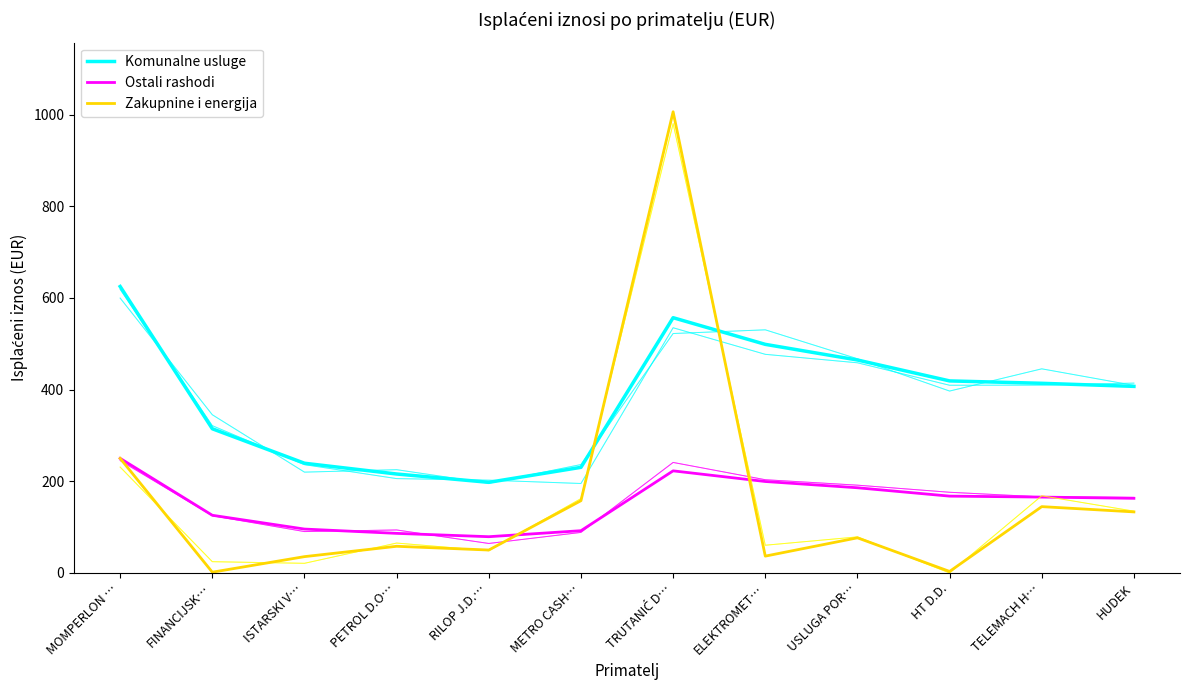

What is the value of the Zakupnine i energija point at the 4th from the left?

58.2